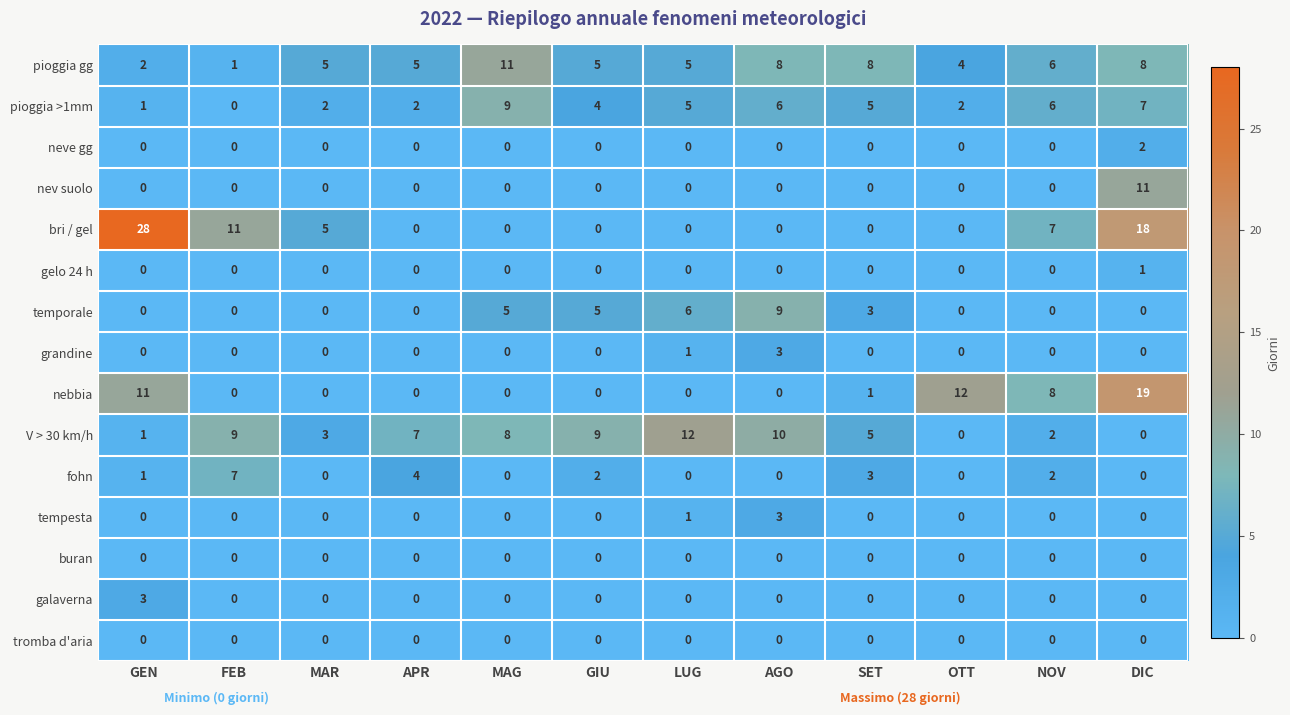

Which series changed the most between GEN and SET?

bri / gel